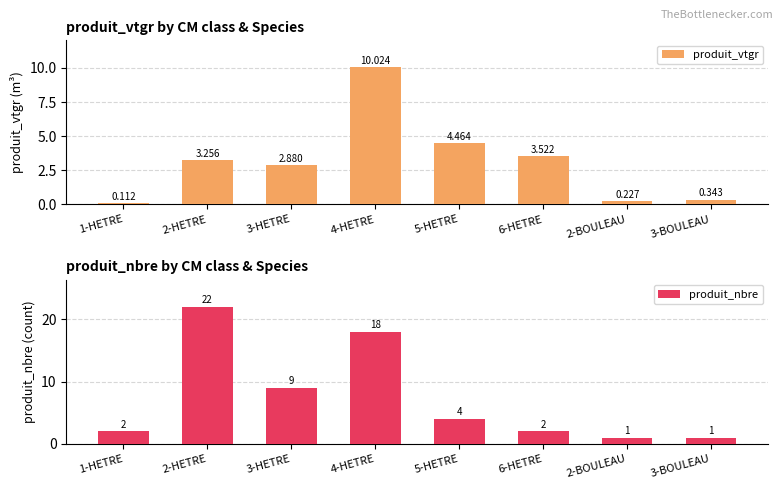

Which series has the widest spread of values?

produit_nbre